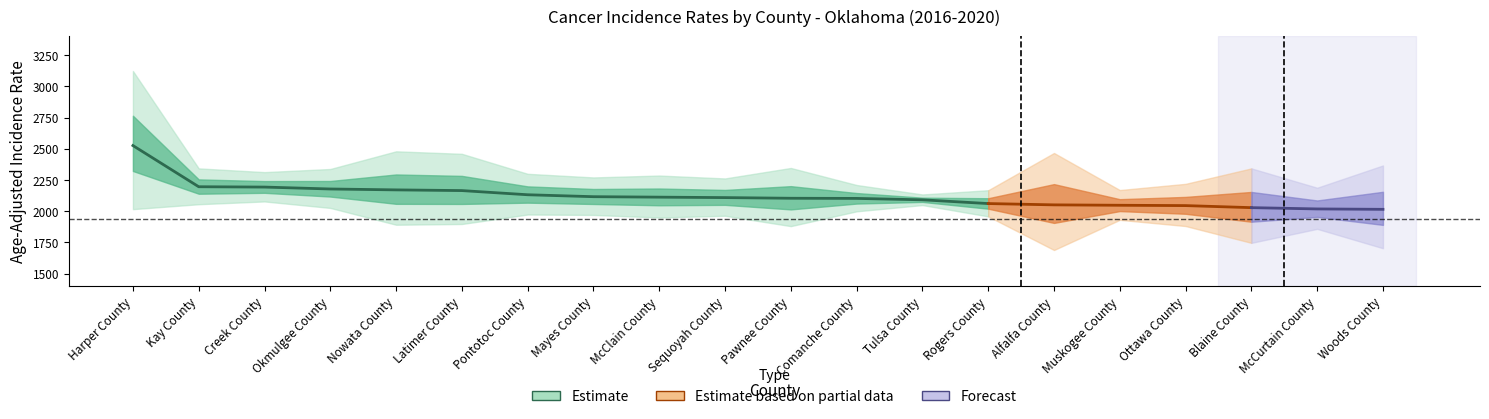

Reading right to left, list all the values displayed in this chart.

Rate: 2015.3	2018.5	2028.8	2045.2	2047.9	2051.1	2061.5	2091.6	2102.8	2104.0	2109.3	2112.9	2116.6	2132.1	2165.5	2171.1	2178.3	2193.6	2196.3	2526.3
Lower_CI: 1703.6	1858.8	1746.7	1881.4	1931.1	1689.4	1958.7	2049.4	1999.3	1880.7	1963.8	1949.8	1970.4	1973.7	1897.8	1891.8	2026.5	2078.5	2056.2	2016.8
Upper_CI: 2366.8	2188.4	2343.3	2219.5	2169.9	2466.8	2168.4	2134.5	2210.3	2346.7	2262.8	2286.0	2270.9	2299.9	2460.1	2480.1	2338.5	2313.4	2343.4	3123.6